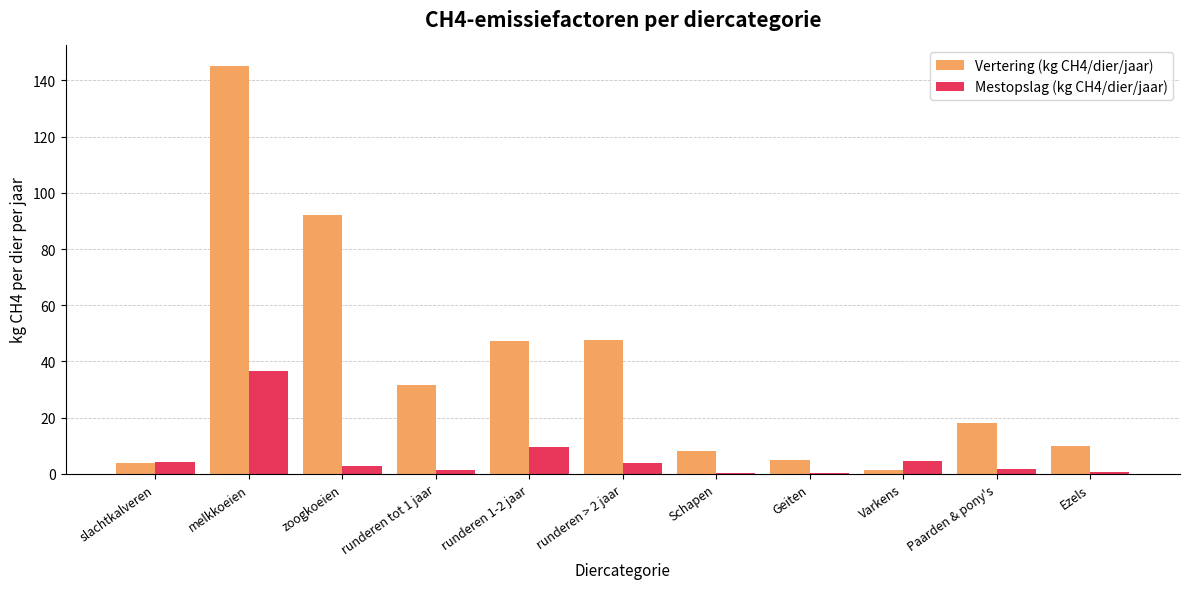

What is the average value of the Mestopslag (kg CH4/dier/jaar) series?

5.9